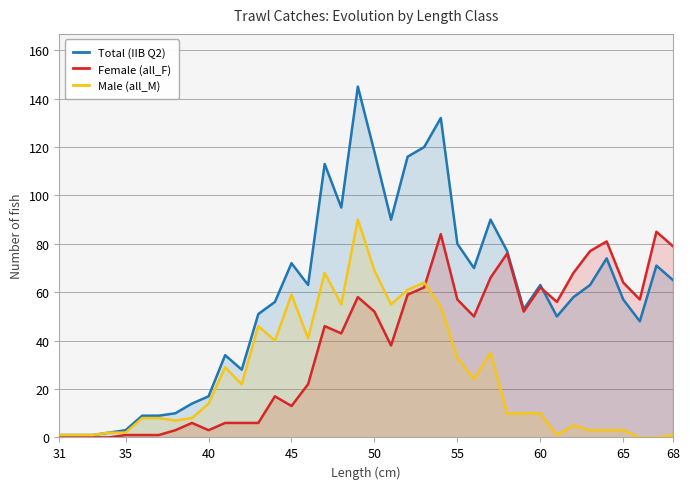

Rank the series by their maximum value, from lowest to highest.

Female (all_F), Male (all_M), Total (IIB Q2)